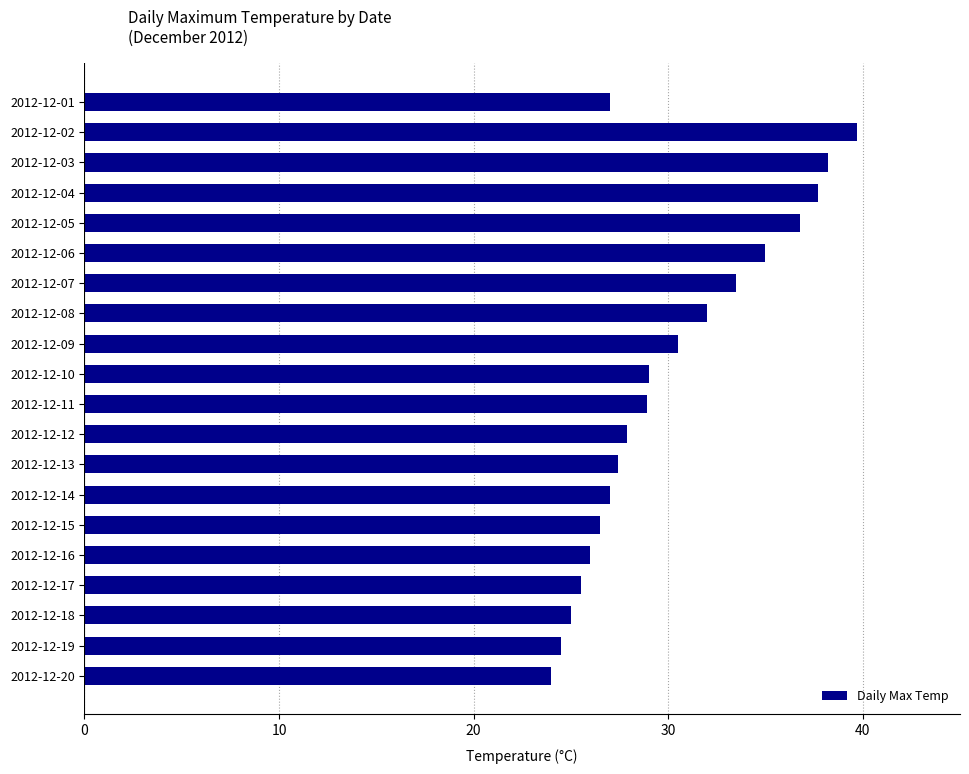

What is the difference between the second highest and second lowest values?

13.7